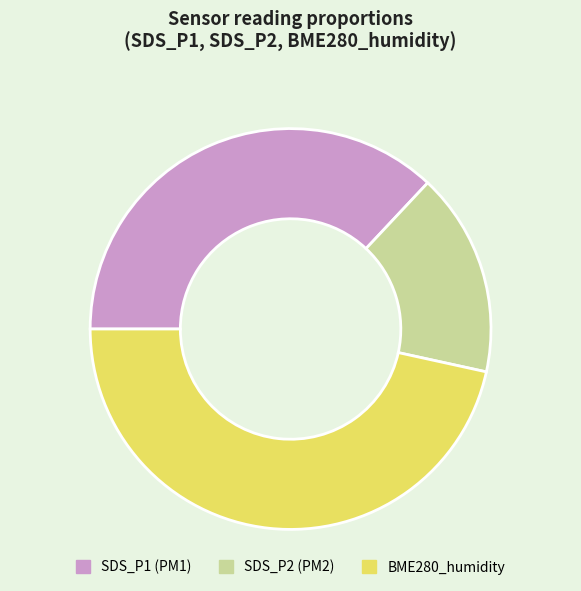

Rank the categories by value from lowest to highest.

SDS_P2 (PM2), SDS_P1 (PM1), BME280_humidity